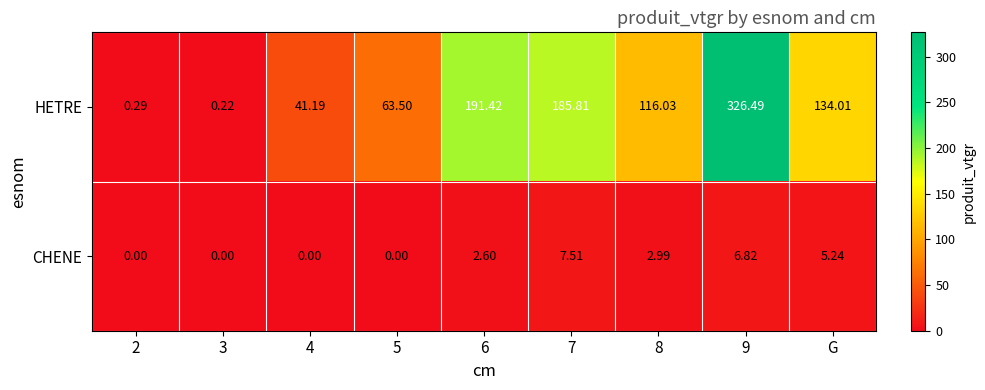

Count the number of categories in the chart.

9